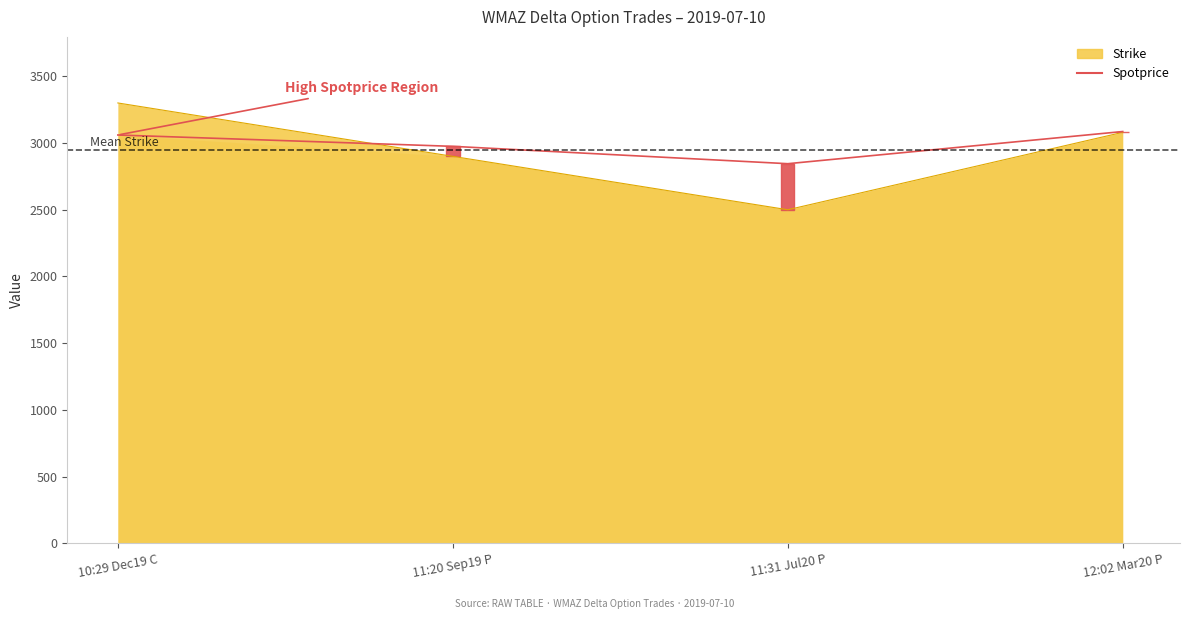

Reading right to left, list all the values displayed in this chart.

3086	2845	2975	3060